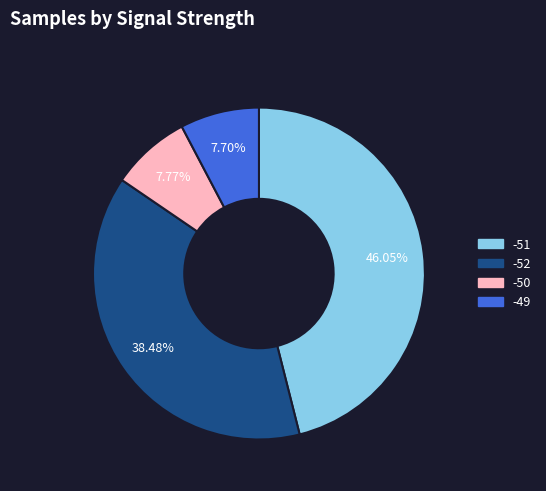

Between -52 and -50, which is larger?

-52